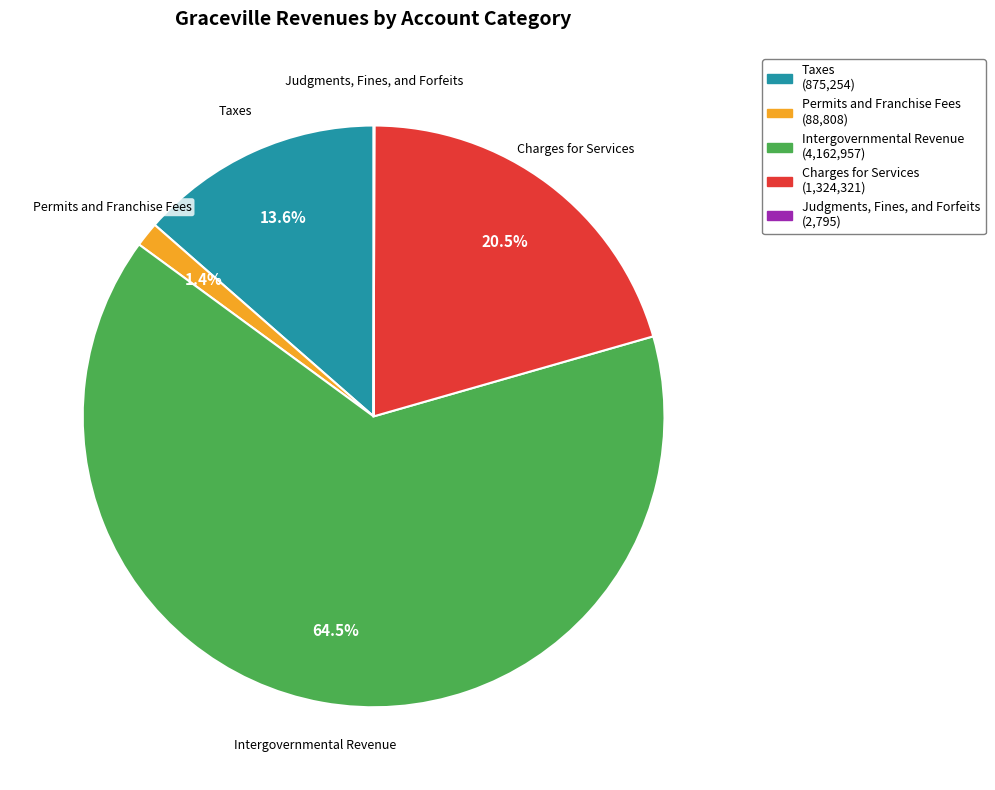

How much of the chart is everything except Taxes?

86.4%